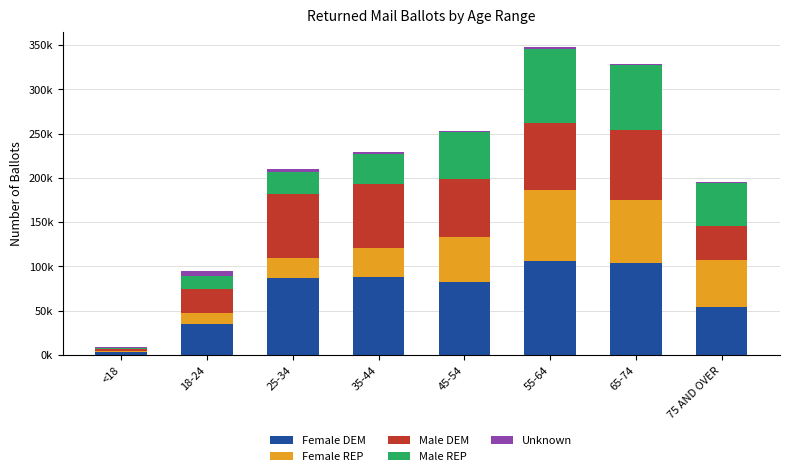

At how many categories does at least one series exceed 99422?

2